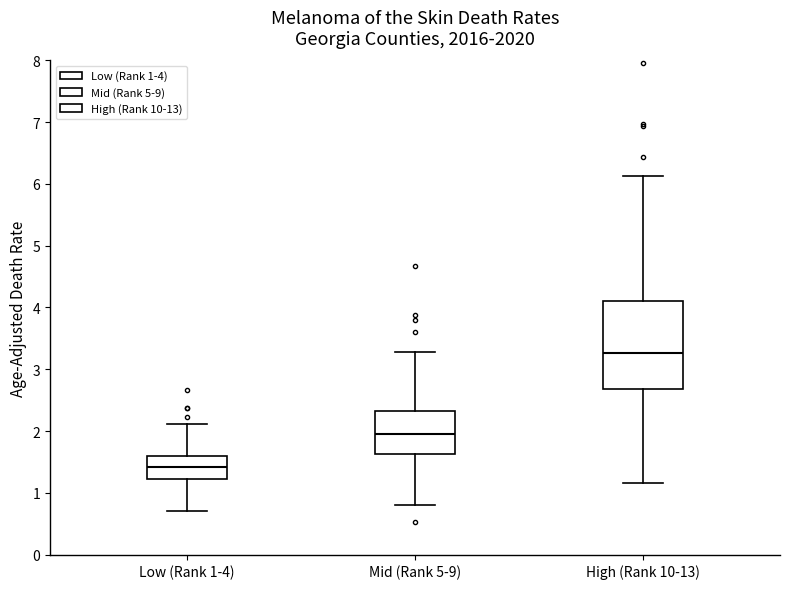

Reading left to right, read every box against the y-axis: the position of its median line, the range the box covers, and the ends of its whiskers. The values are not printed on the chart, so give them approximately, as read against the axis.

Low (Rank 1-4): median 1.4, box 1.2 to 1.6, whiskers 0.7 to 2.1
Mid (Rank 5-9): median 2.0, box 1.6 to 2.3, whiskers 0.8 to 3.3
High (Rank 10-13): median 3.3, box 2.7 to 4.1, whiskers 1.2 to 6.1